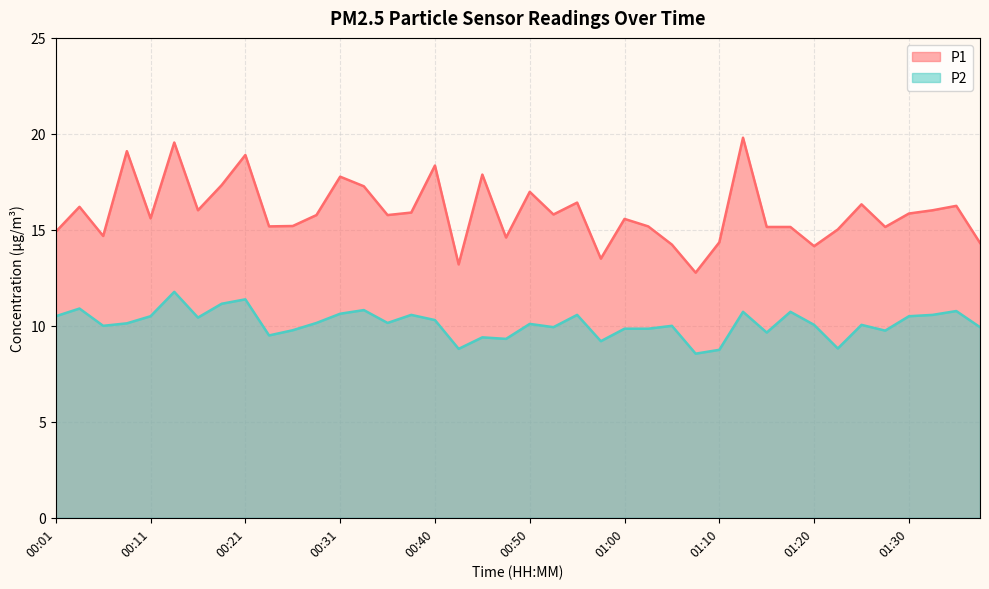

What is the label of the 11th point from the right?

01:13